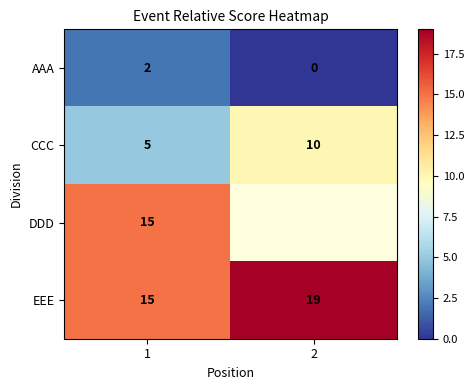

Rank the categories by EEE value from highest to lowest.

2, 1